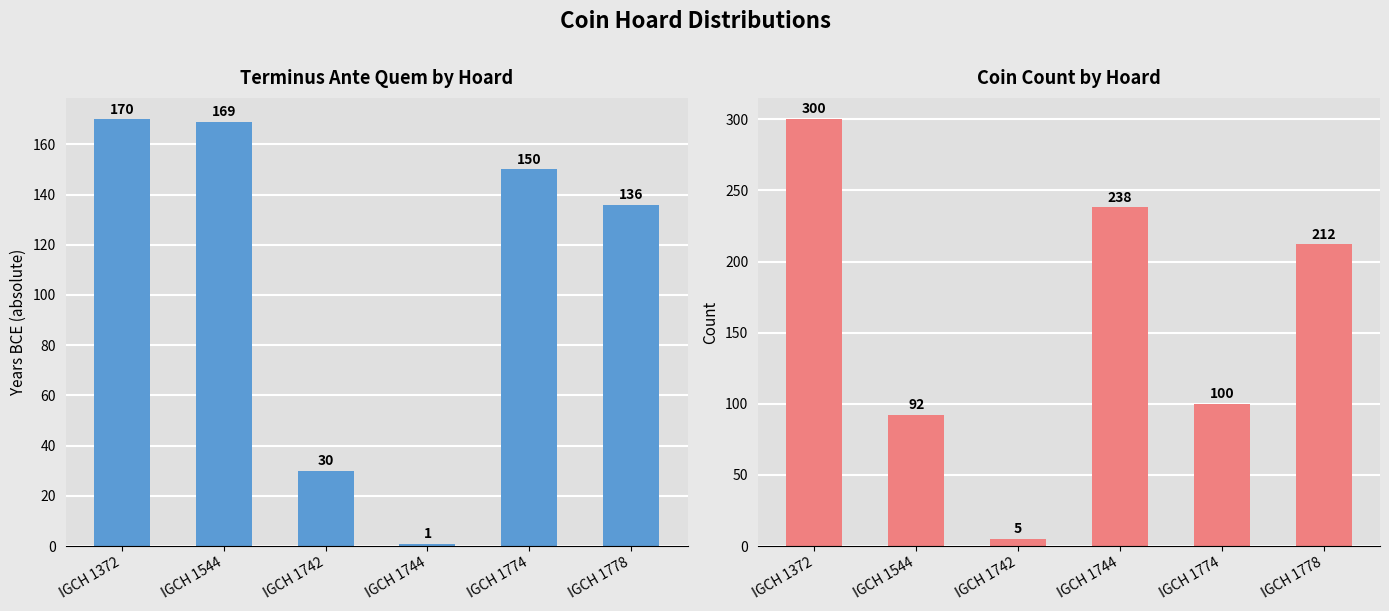

What is the sum of the Terminus Ante Quem (abs) values at IGCH 1742 and IGCH 1544?

199